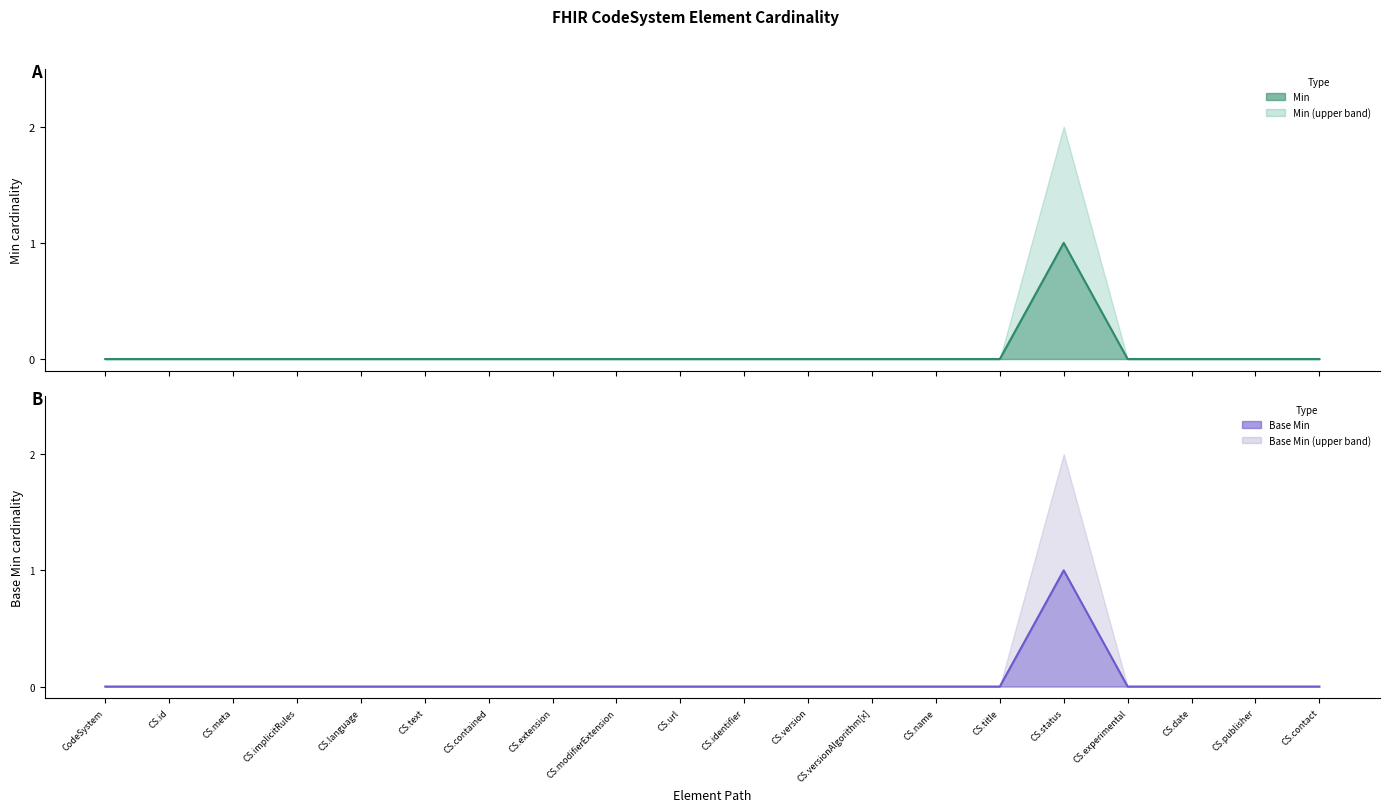

The Min series shows 0 at CS.text. True or false?

False